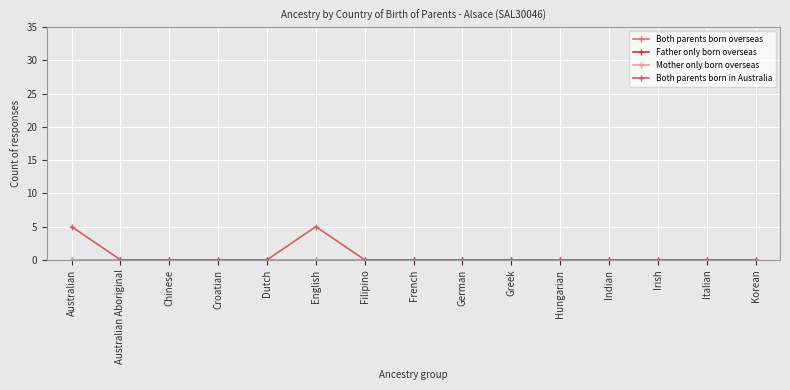

True or false: Both parents born in Australia and Both parents born overseas intersect in this chart.

False